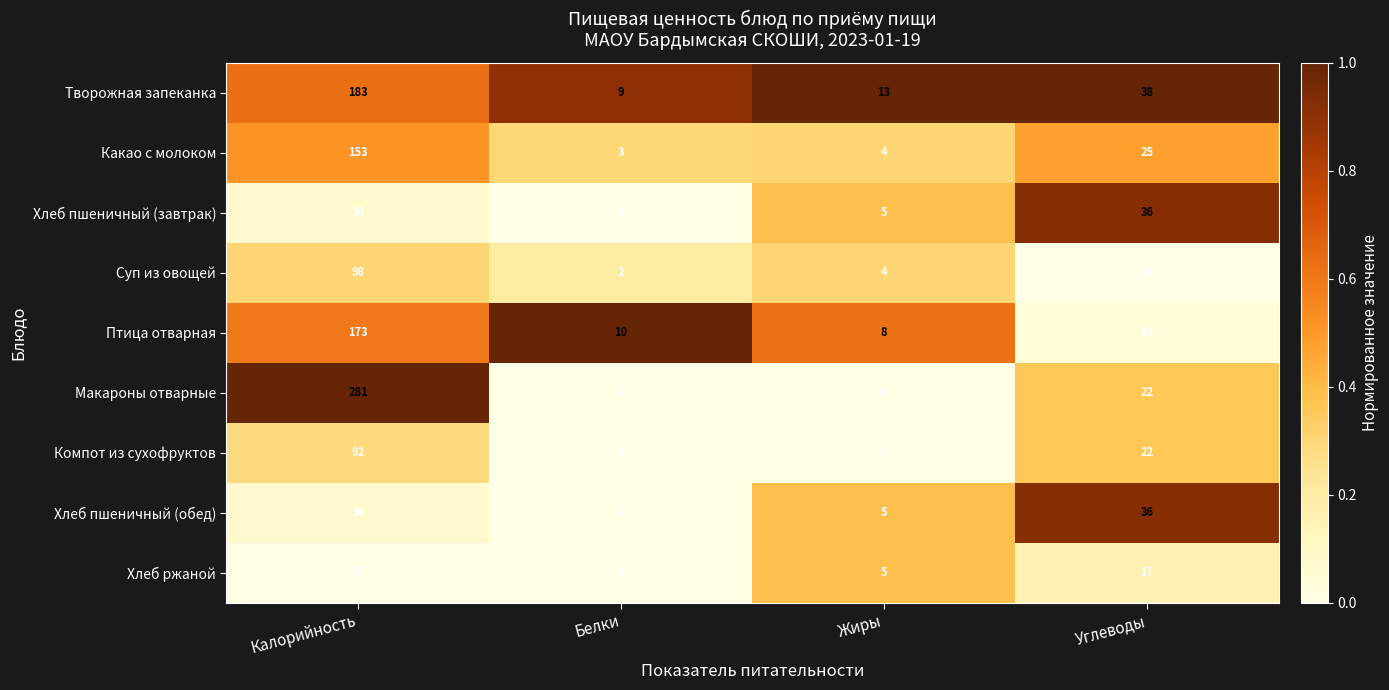

Which series changed the most between Калорийность and Углеводы?

Макароны отварные